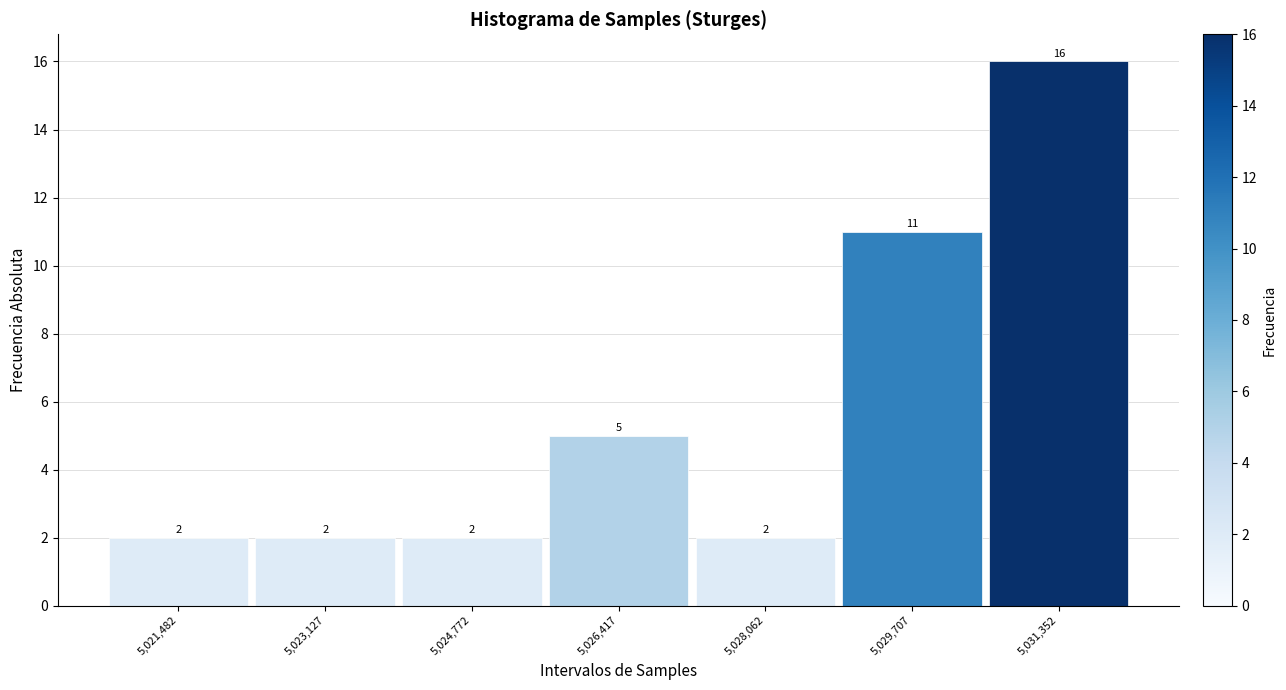

Reading left to right, list all the values displayed in this chart.

5,021,482=2	5,023,127=2	5,024,772=2	5,026,417=5	5,028,062=2	5,029,707=11	5,031,352=16